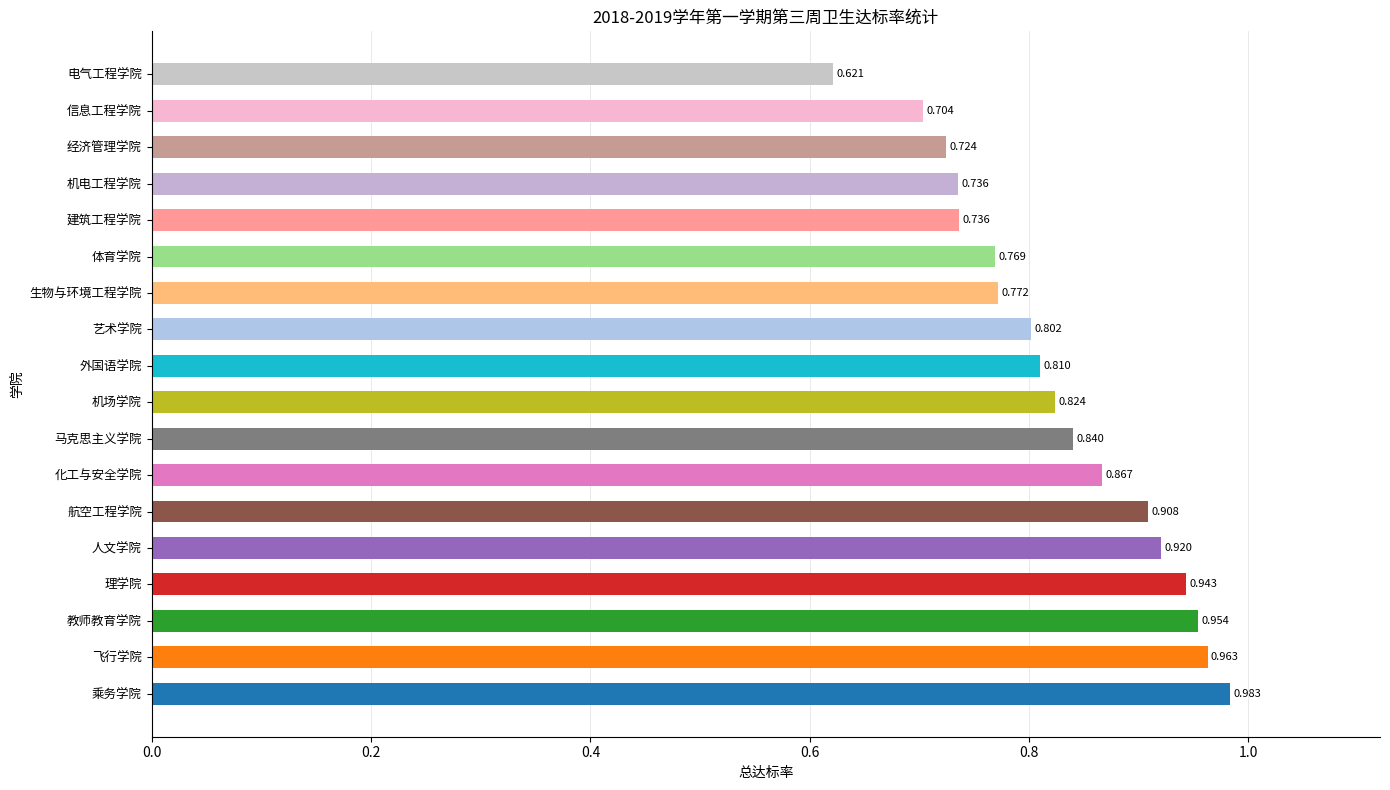

Where is the data nearest to the value 0?

电气工程学院